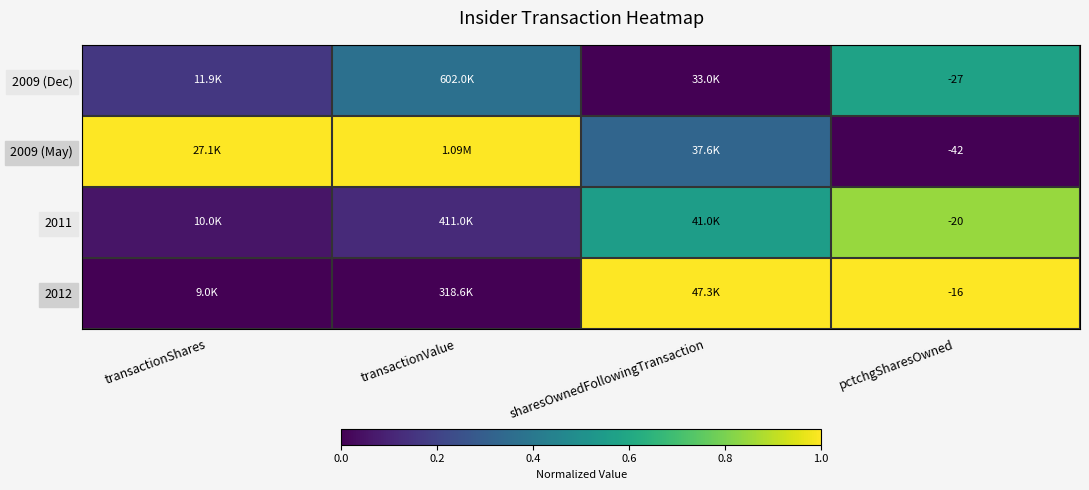

Which series has the largest range (max minus min)?

2009 (May)